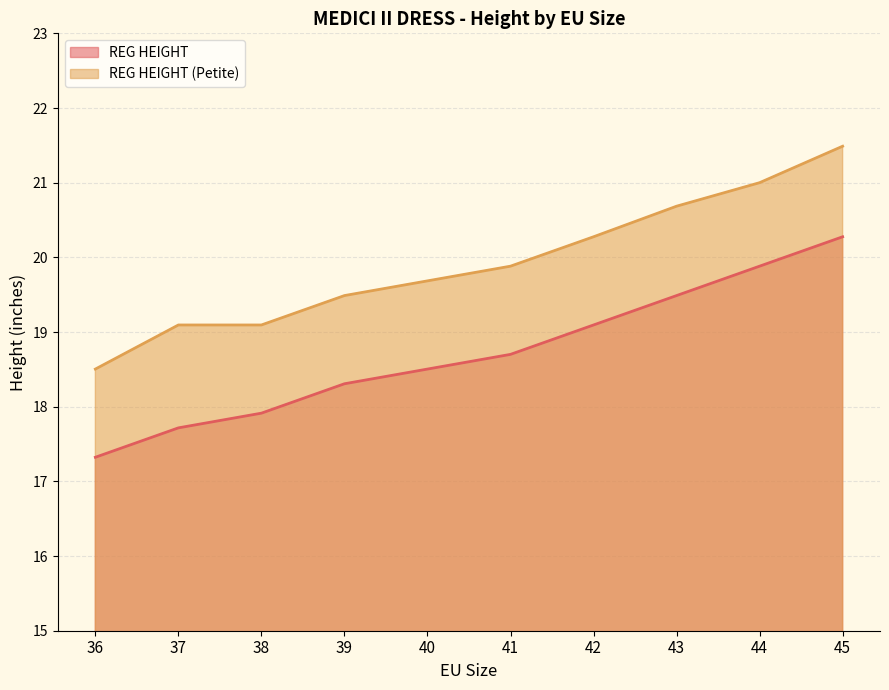

What is the spread (max minus min) of values at 45?

1.2